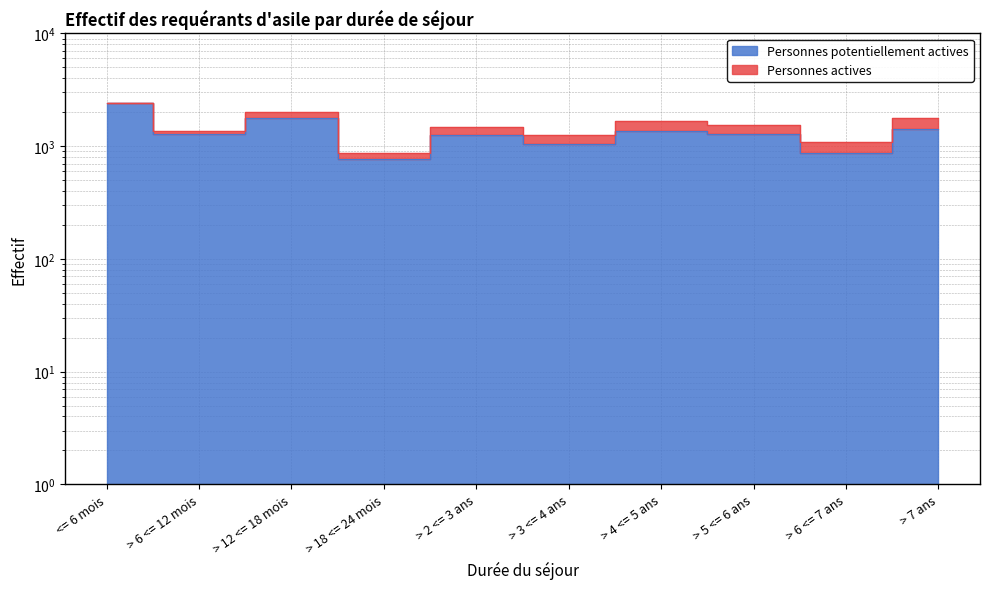

What is the change in value from > 2 <= 3 ans to > 3 <= 4 ans?

-207